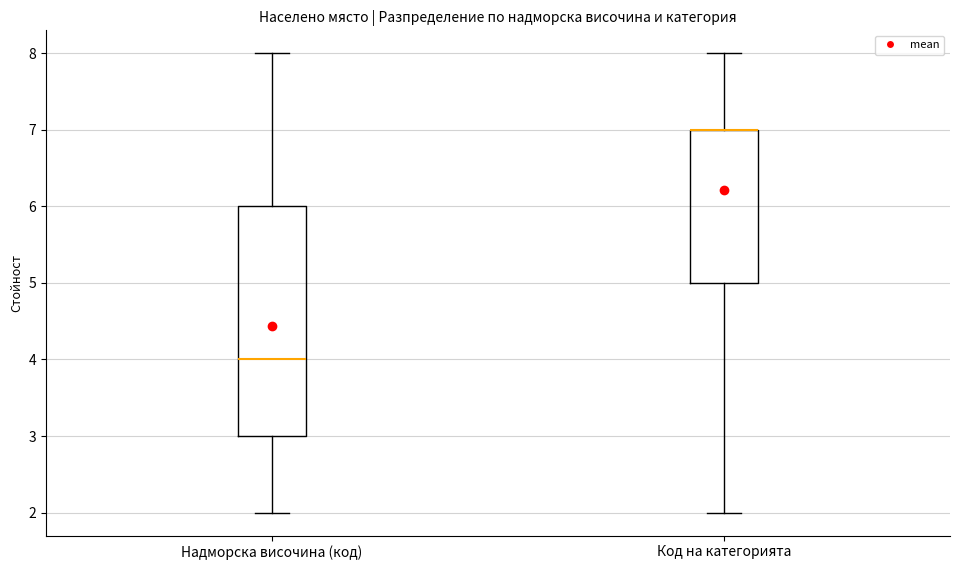

Where is the upper edge of the box for Код на категорията on the y-axis? The values are not printed on the chart, so give them approximately, as read against the axis.

7